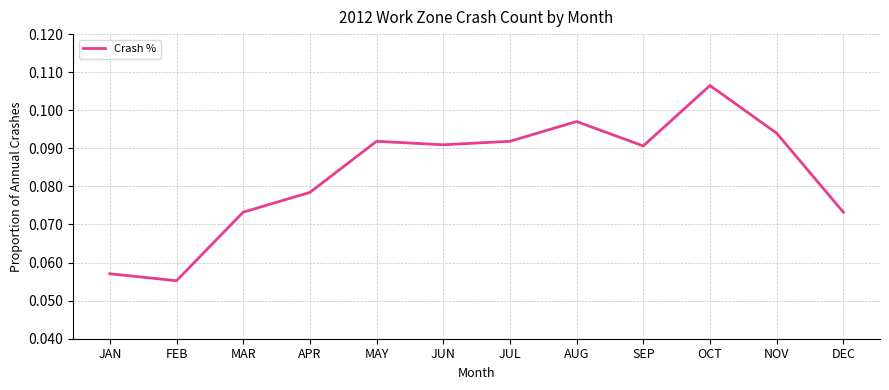

What position from the right is NOV?

2